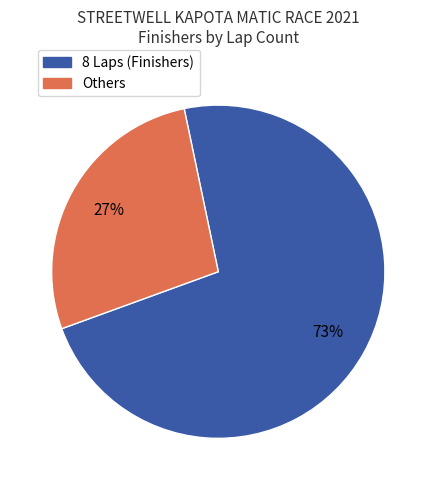

To the nearest percent, what is the average slice percentage?

50%